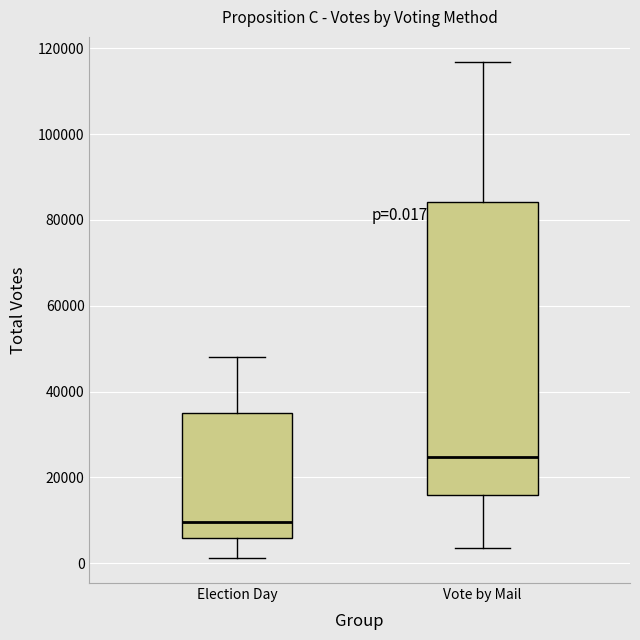

Which box is the tallest, from its lower edge to its upper edge?

Vote by Mail